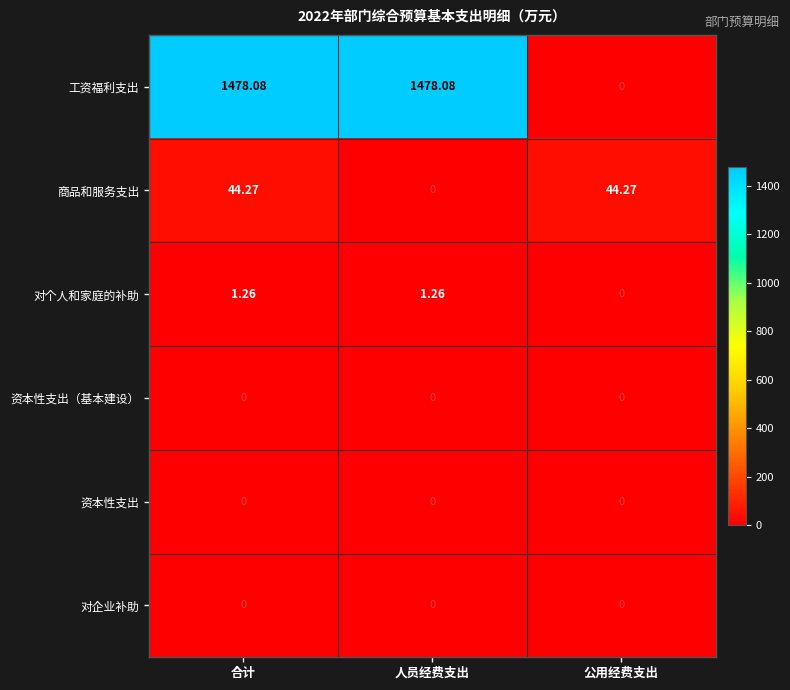

Which series has the widest spread of values?

工资福利支出